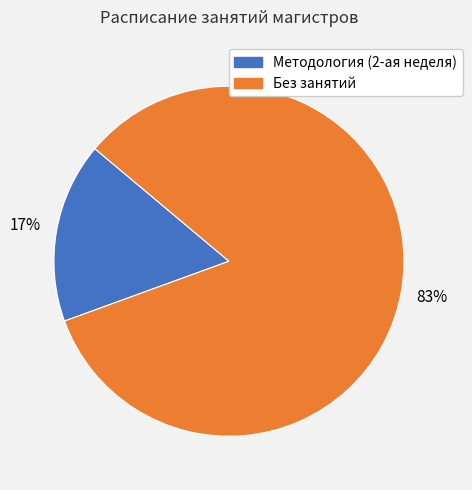

Is there any slice that represents more than half of the pie?

Yes